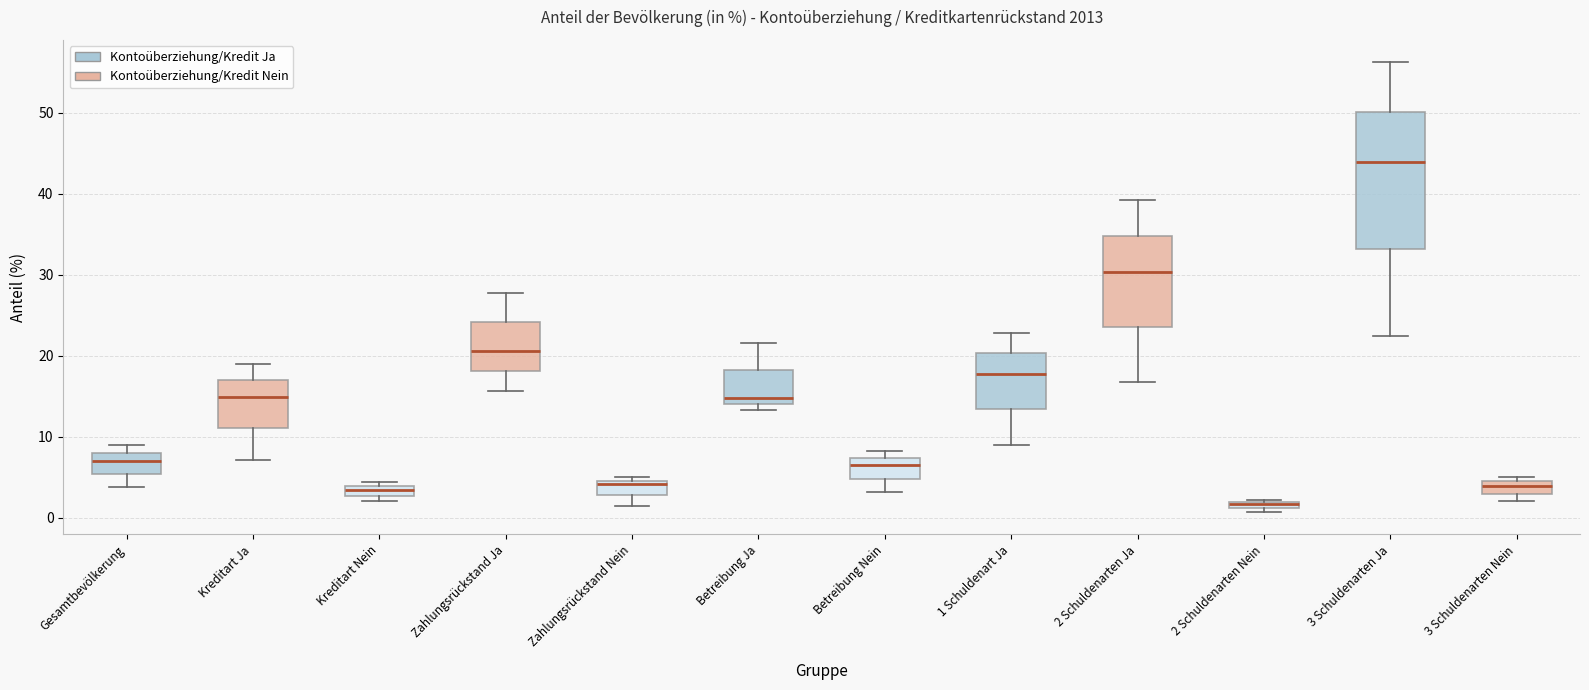

Comparing the boxes themselves (not the whiskers), which one is the tallest?

3 Schuldenarten Ja